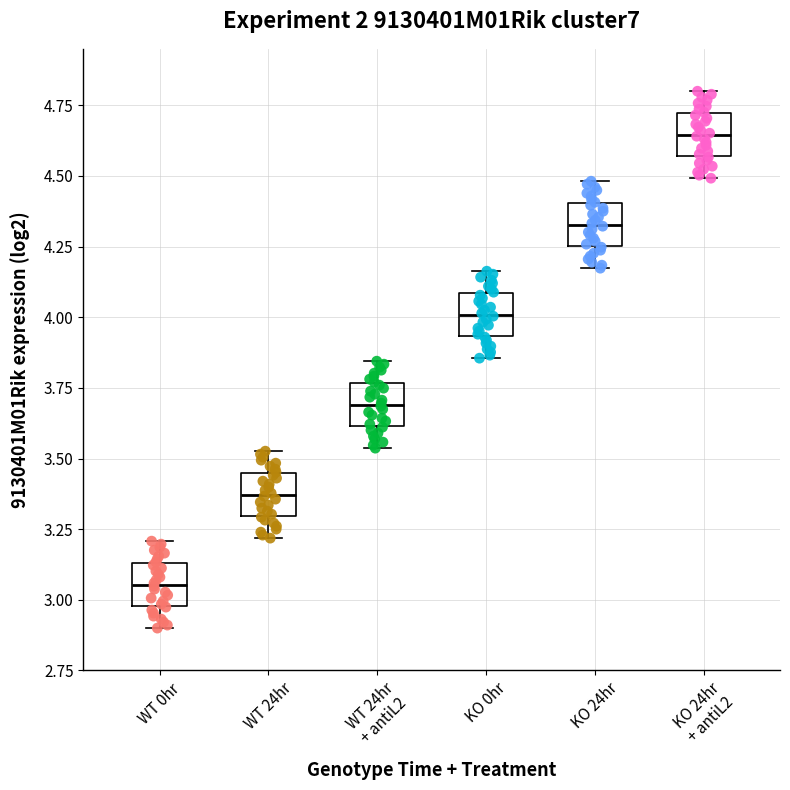

Reading left to right, transcribe this box plot: for each box, give where its median line is, the range the box spans, and where its two whiskers end, as read against the y-axis. The values are not printed on the chart, so give them approximately, as read against the axis.

WT 0hr: median 3.05, box 3.00 to 3.15, whiskers 2.90 to 3.20
WT 24hr: median 3.35, box 3.30 to 3.45, whiskers 3.20 to 3.55
WT 24hr + antiL2: median 3.70, box 3.60 to 3.75, whiskers 3.55 to 3.85
KO 0hr: median 4.00, box 3.95 to 4.10, whiskers 3.85 to 4.15
KO 24hr: median 4.35, box 4.25 to 4.40, whiskers 4.15 to 4.50
KO 24hr + antiL2: median 4.65, box 4.55 to 4.70, whiskers 4.50 to 4.80